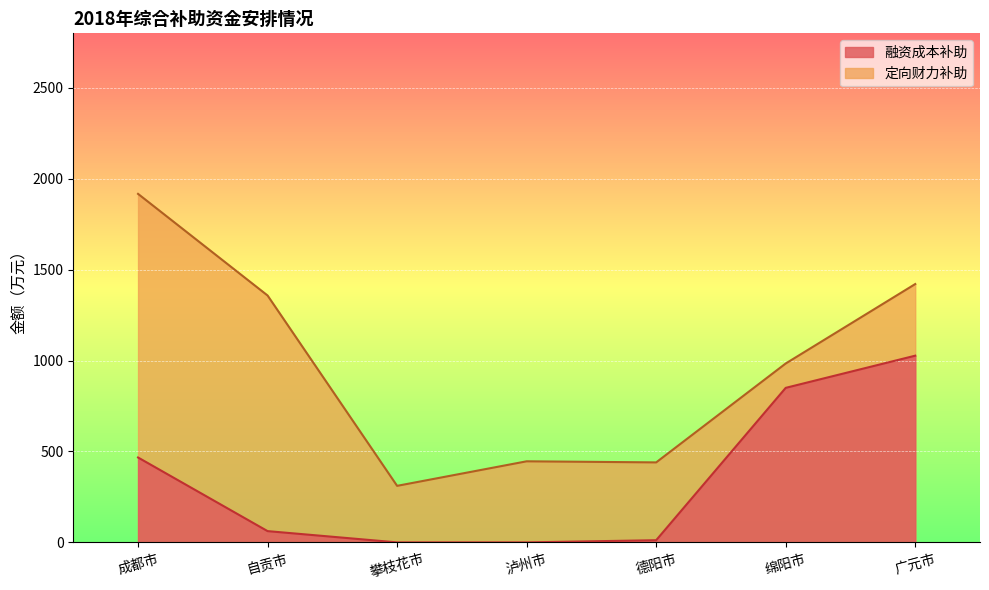

Which series has the largest range (max minus min)?

定向财力补助